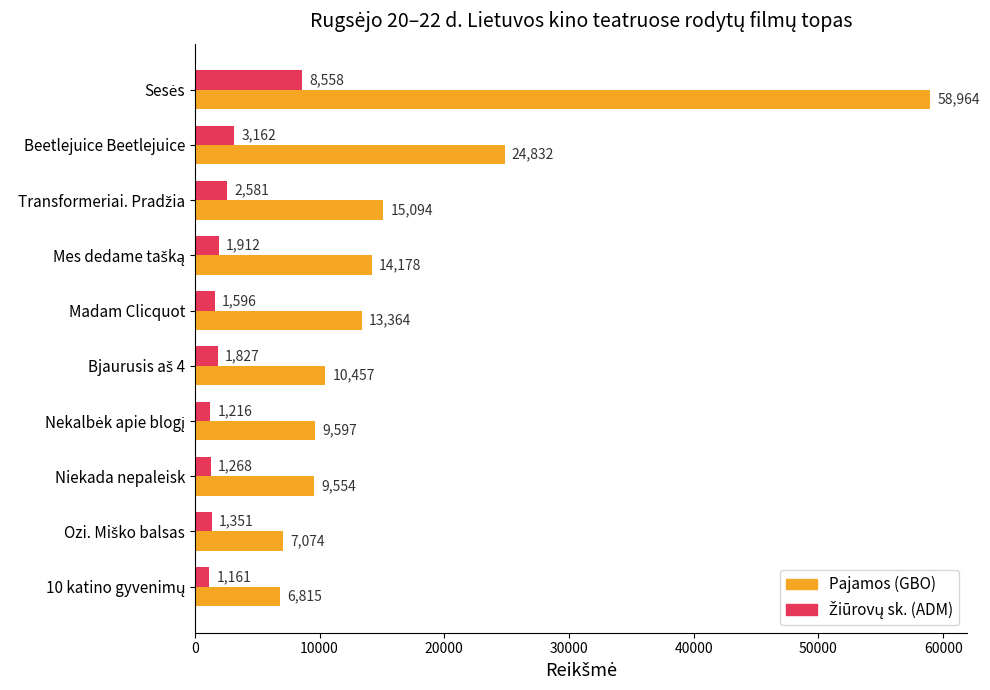

True or false: Pajamos (GBO) has a value of 24832.2 at Beetlejuice Beetlejuice.

True